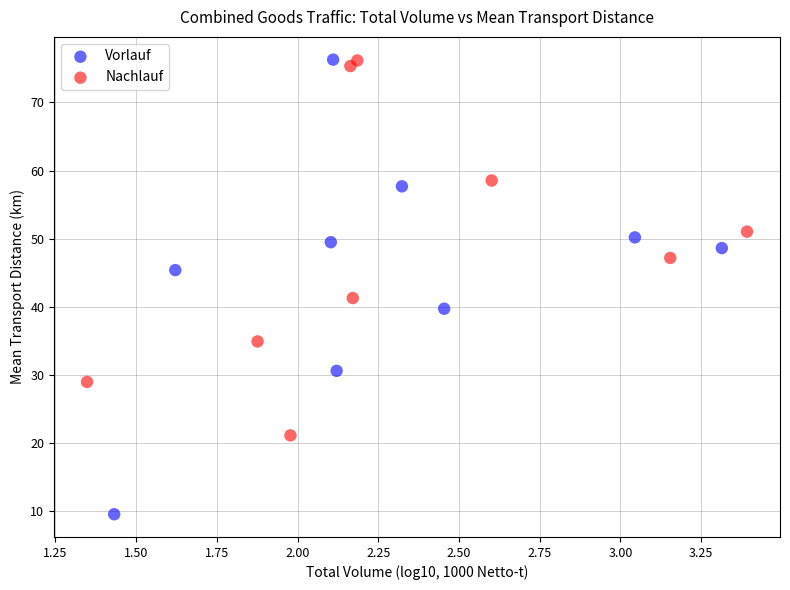

Which series has the widest spread of Y values?

Vorlauf